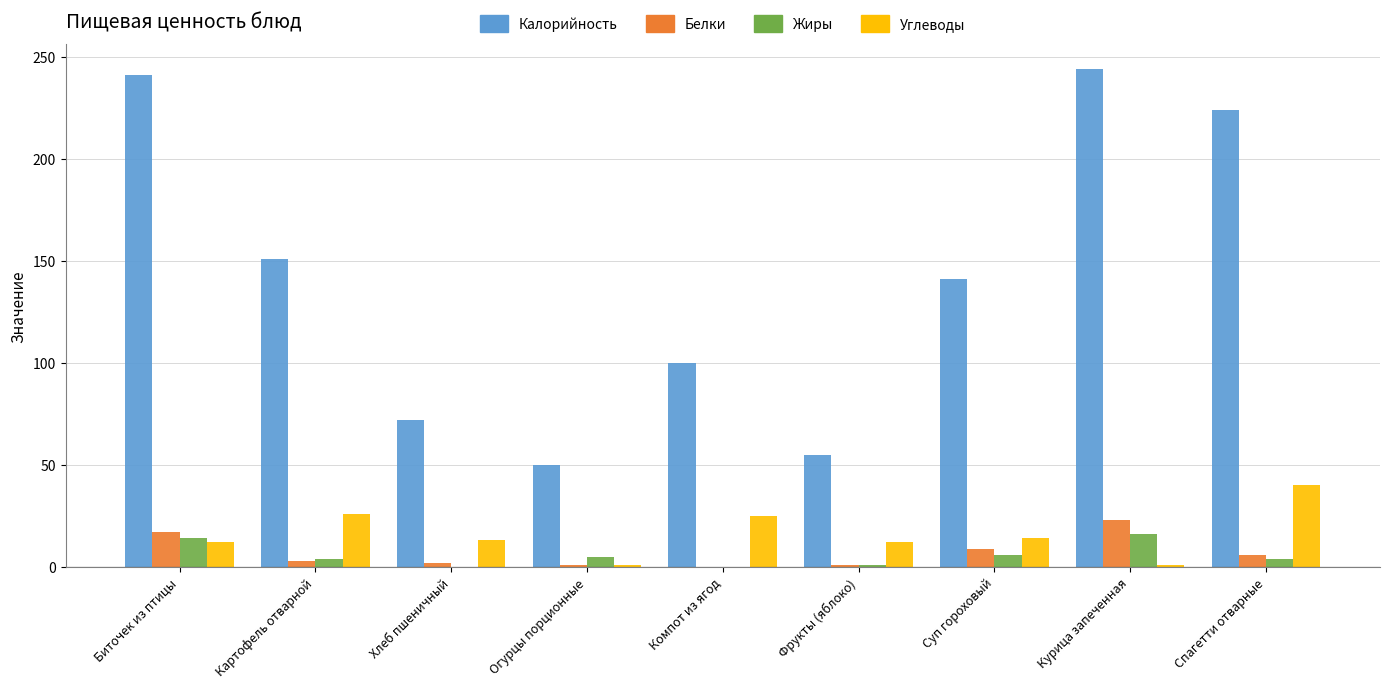

Which series changed the most between Компот из ягод and Фрукты (яблоко)?

Калорийность